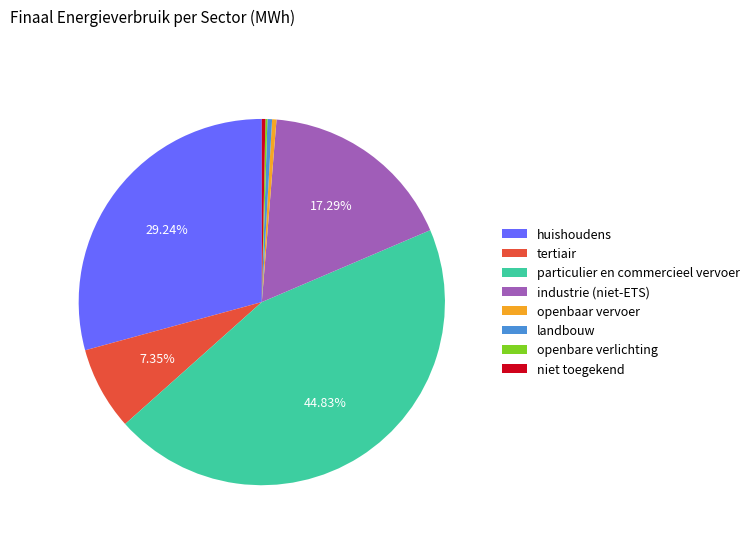

Is the sum of openbaar vervoer and huishoudens greater than half?

No